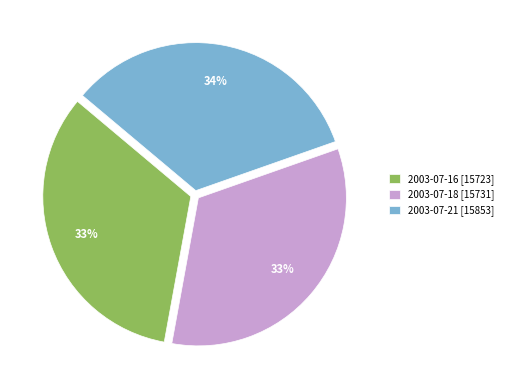

To the nearest percent, what portion does 2003-07-18 represent?

33%